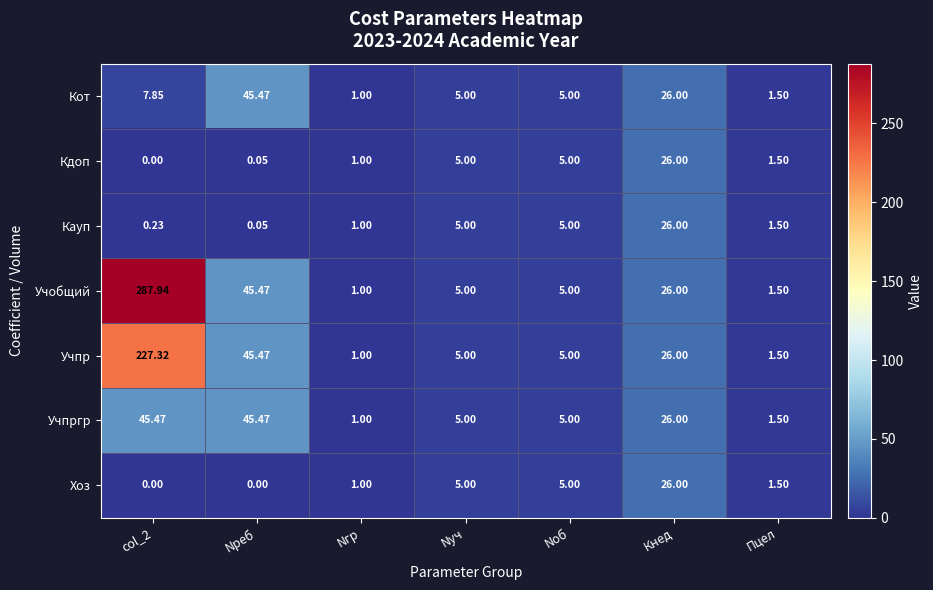

Which series has the largest total across all categories?

Учобщий